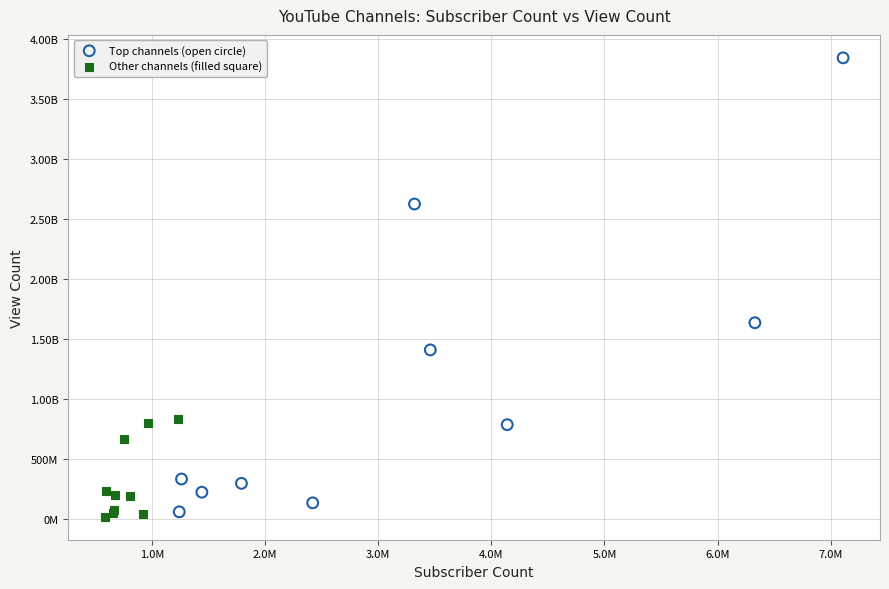

What are all the series names shown in the legend?

Top channels (open circle), Other channels (filled square)